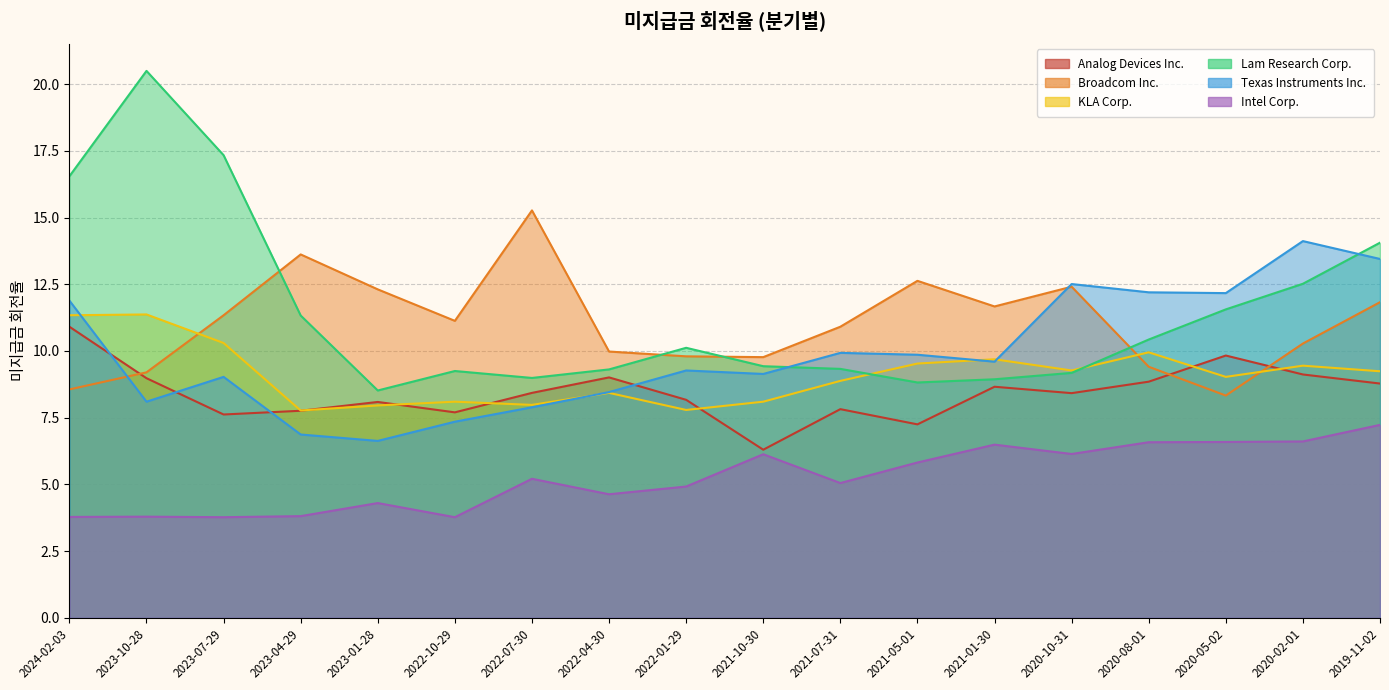

In Analog Devices Inc., how many points are lower than both neighbors (excluding endpoints)?

5